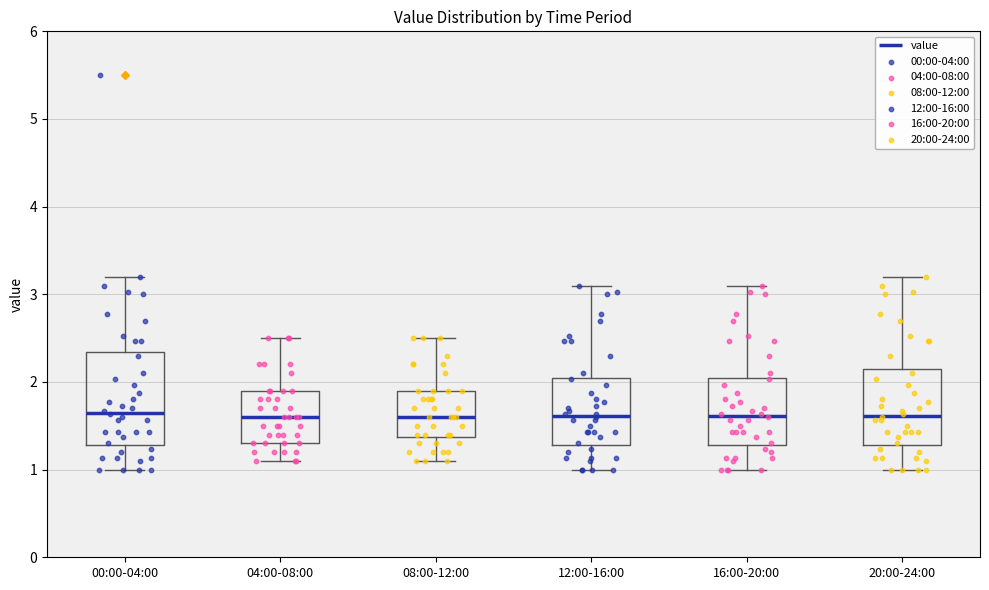

Reading left to right, read every box against the y-axis: the position of its median line, the range the box covers, and the ends of its whiskers. The values are not printed on the chart, so give them approximately, as read against the axis.

00:00-04:00: median 1.7, box 1.3 to 2.3, whiskers 1.0 to 3.2
04:00-08:00: median 1.6, box 1.3 to 1.9, whiskers 1.1 to 2.5
08:00-12:00: median 1.6, box 1.4 to 1.9, whiskers 1.1 to 2.5
12:00-16:00: median 1.6, box 1.3 to 2.0, whiskers 1.0 to 3.1
16:00-20:00: median 1.6, box 1.3 to 2.0, whiskers 1.0 to 3.1
20:00-24:00: median 1.6, box 1.3 to 2.2, whiskers 1.0 to 3.2